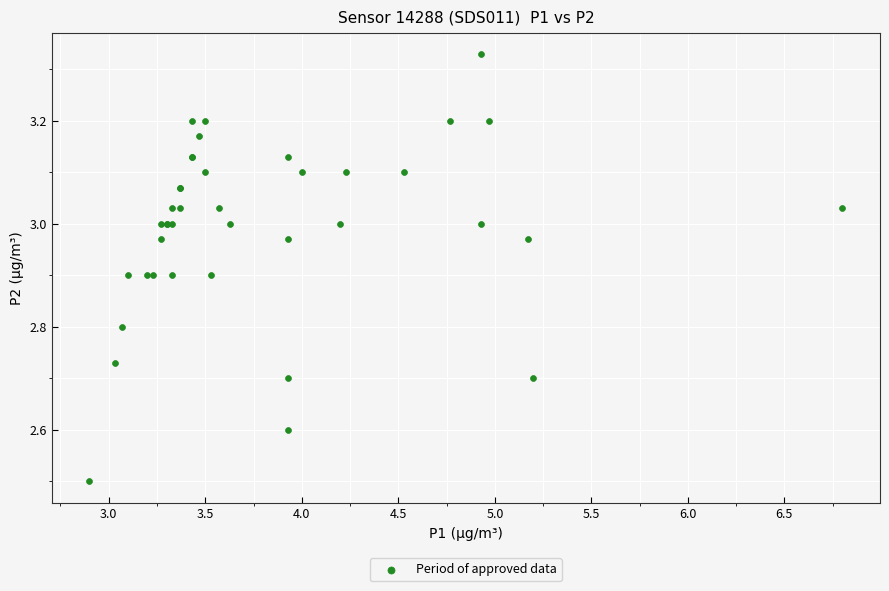

What Y value in the scatter plot is closest to 2?

2.5